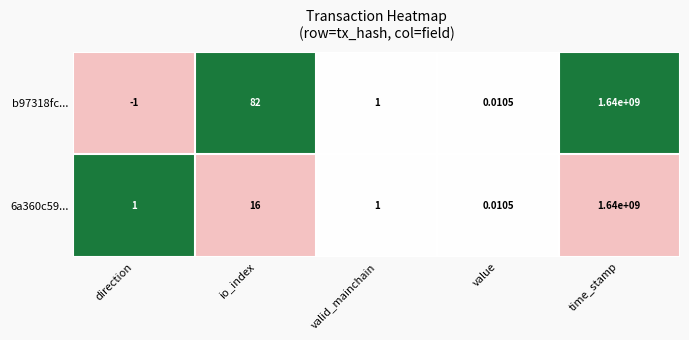

Where is 6a360c59... nearest to the value 820000000?

io_index